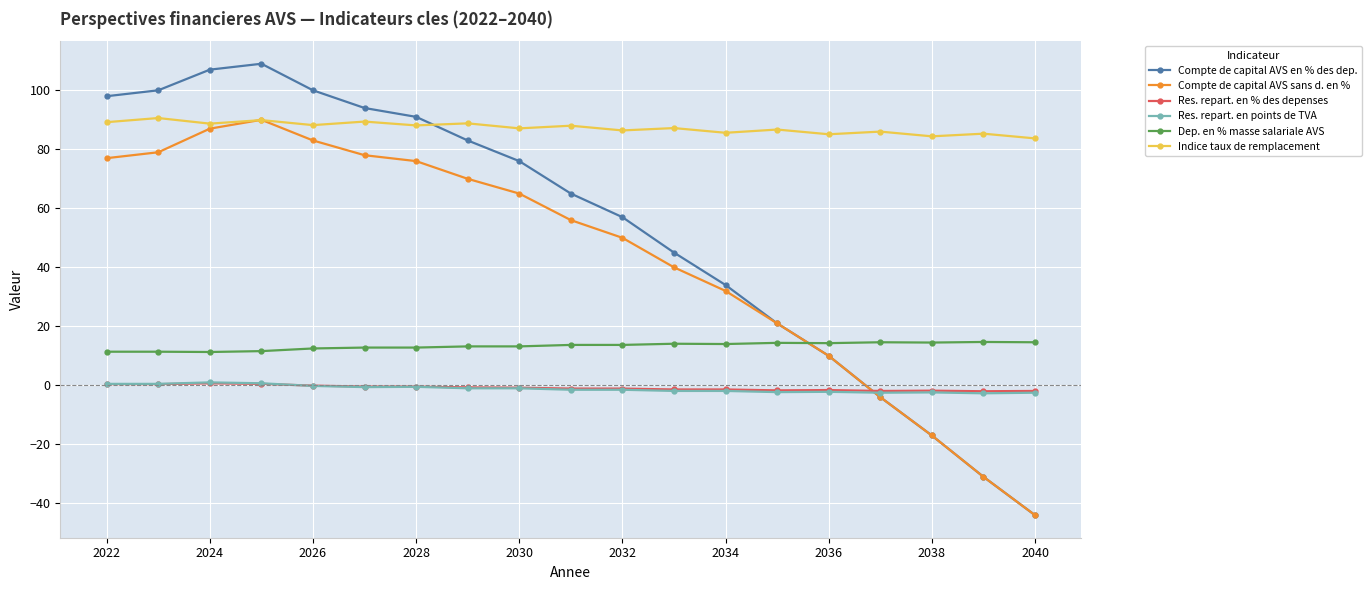

How many categories are shown in the chart?

19